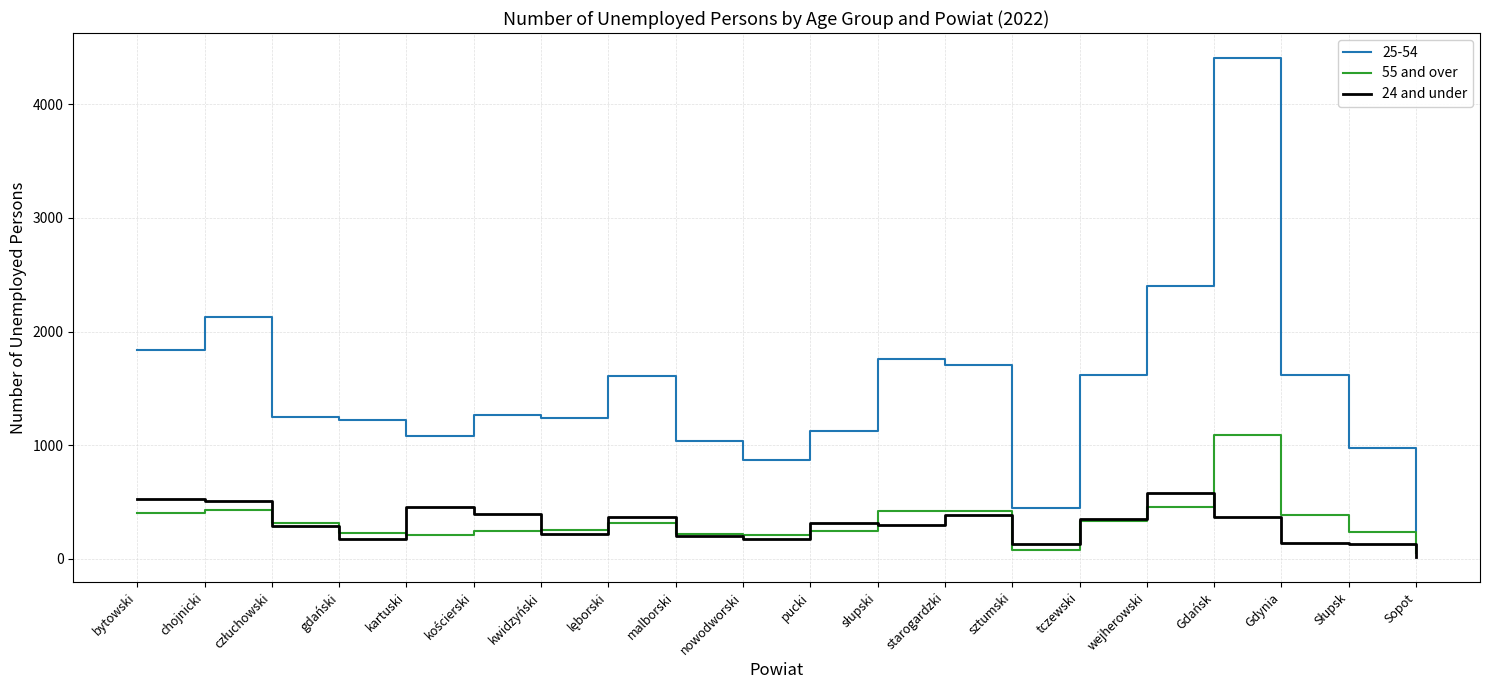

At how many categories does at least one series exceed 289?

19